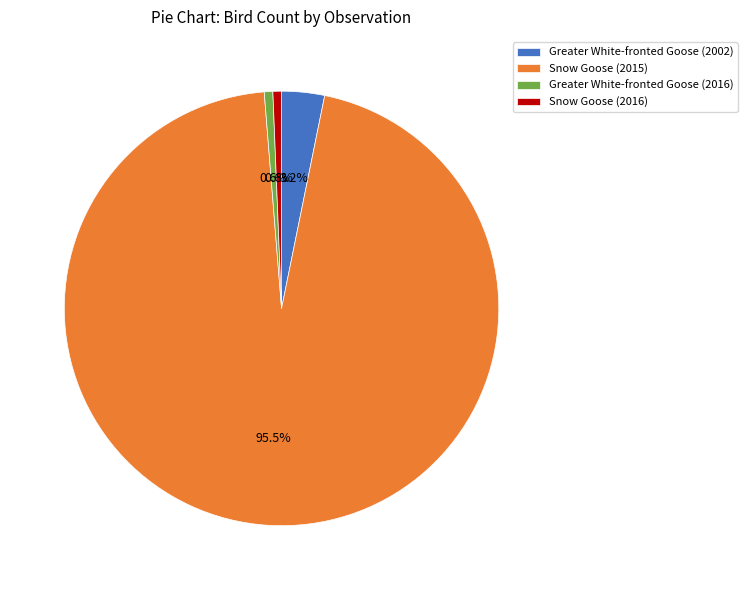

To the nearest percent, what portion does Greater White-fronted Goose (2002) represent?

3%